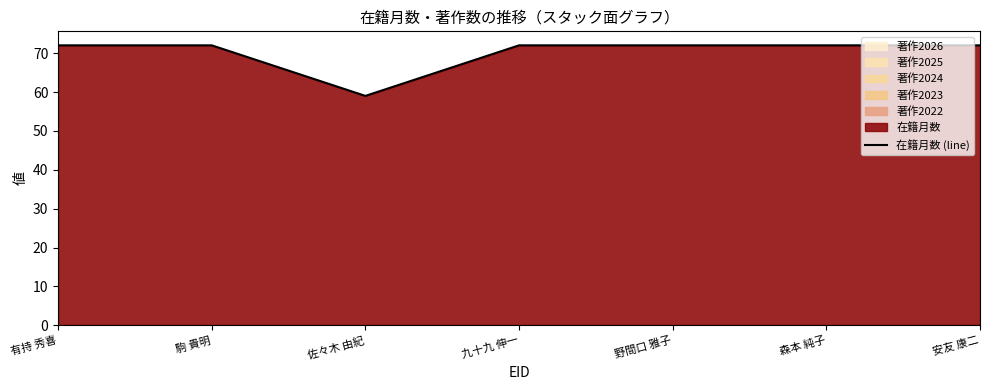

What is the maximum value shown in the chart?

72